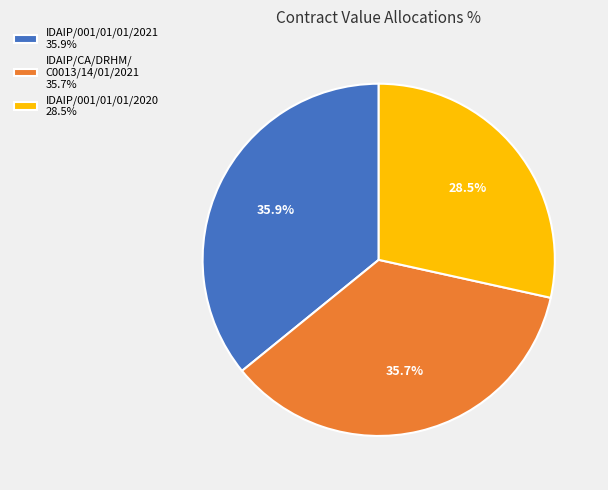

Is there any slice that represents more than half of the pie?

No